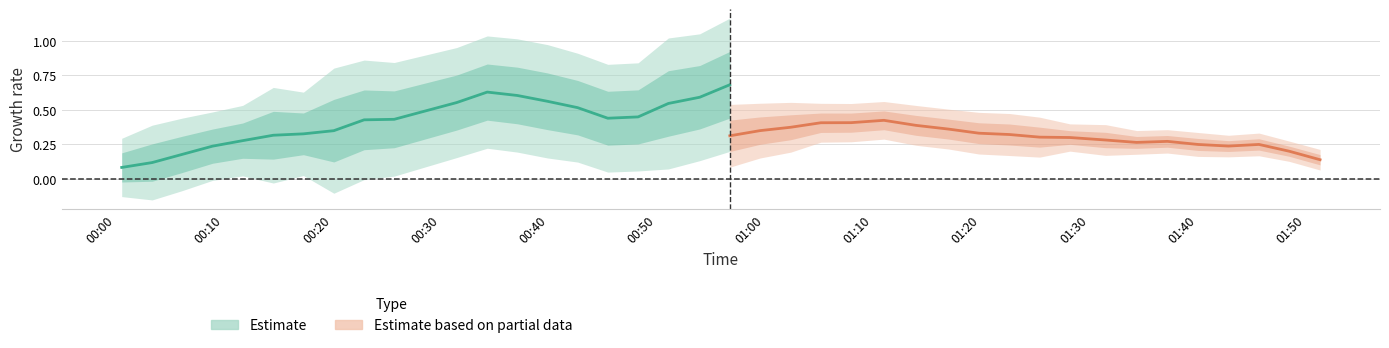

What is the average value of the Estimate (SDS_P1) series?

0.4